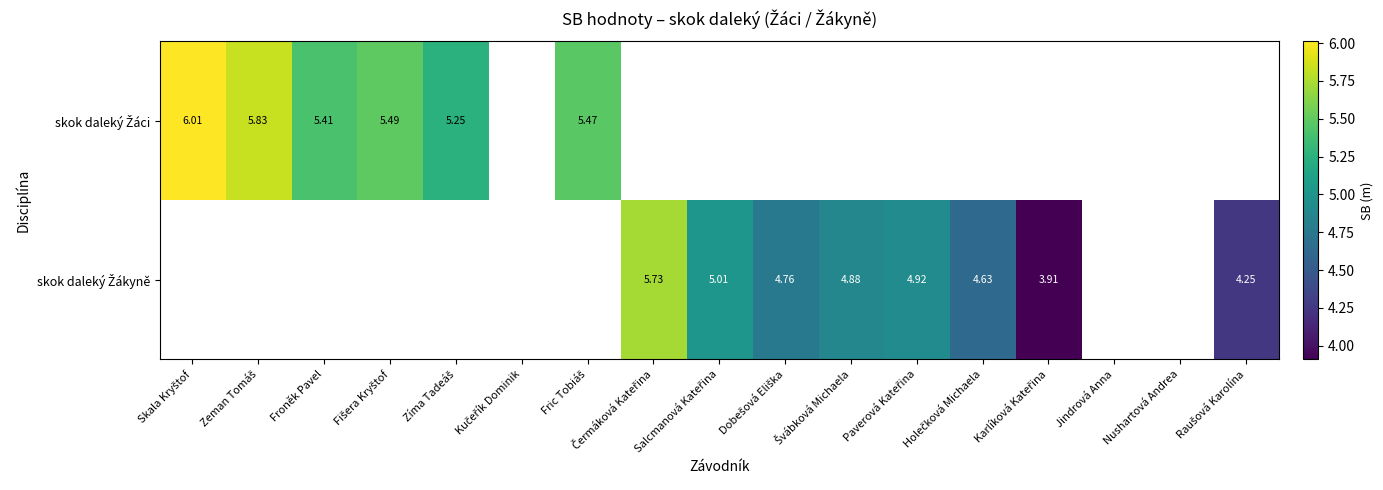

At which category does the chart reach its peak across all series?

Skala Kryštof